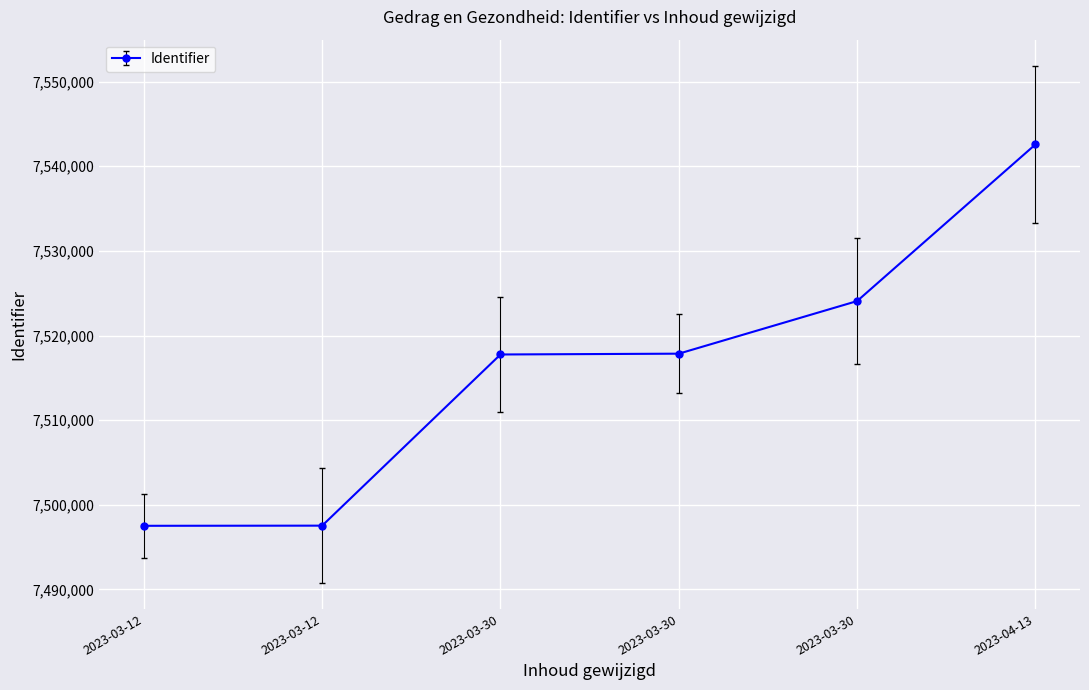

What is the average value?

7516220